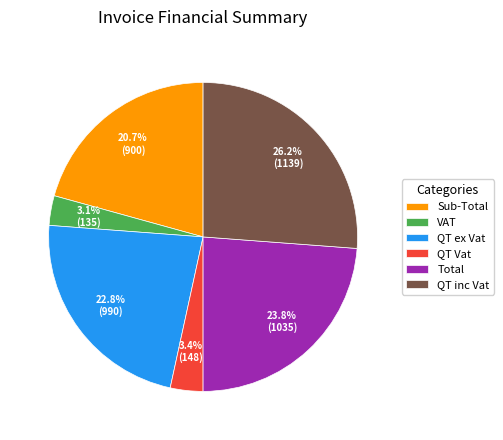

How much of the chart is everything except QT inc Vat?

73.8%